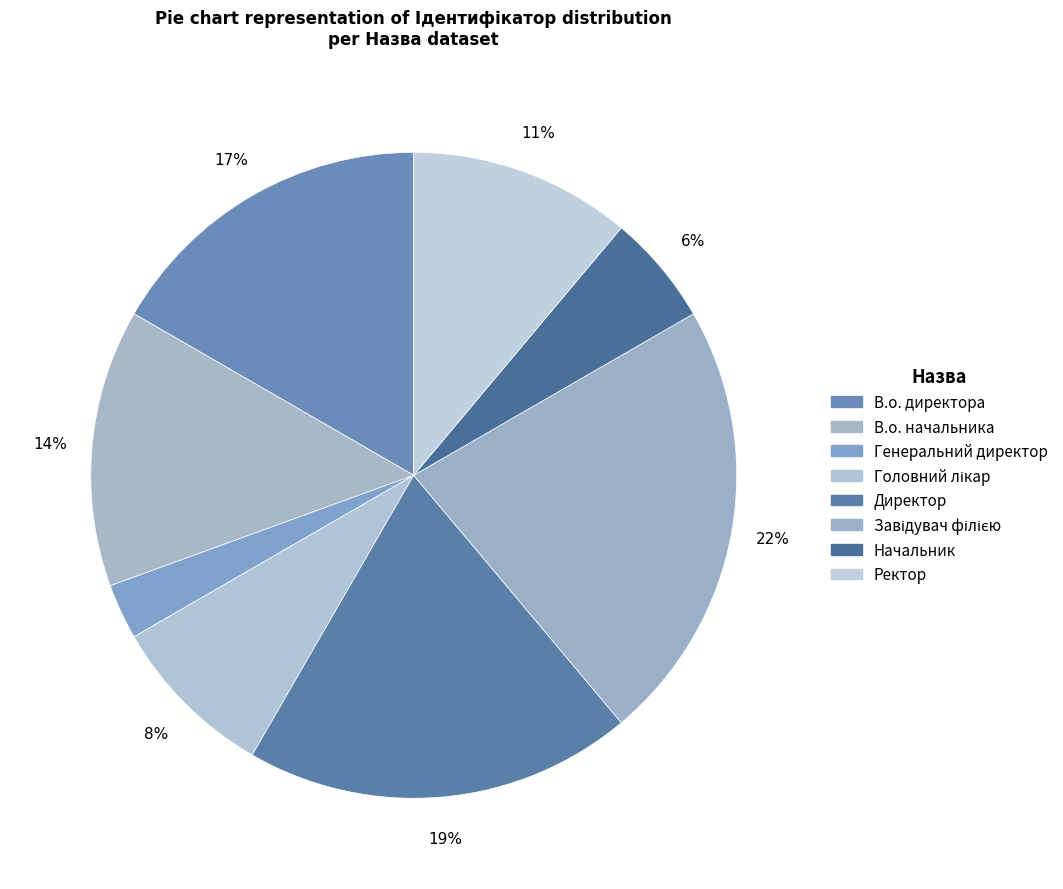

To the nearest percent, what is the difference between the В.о. начальника and Генеральний директор slice percentages?

11%